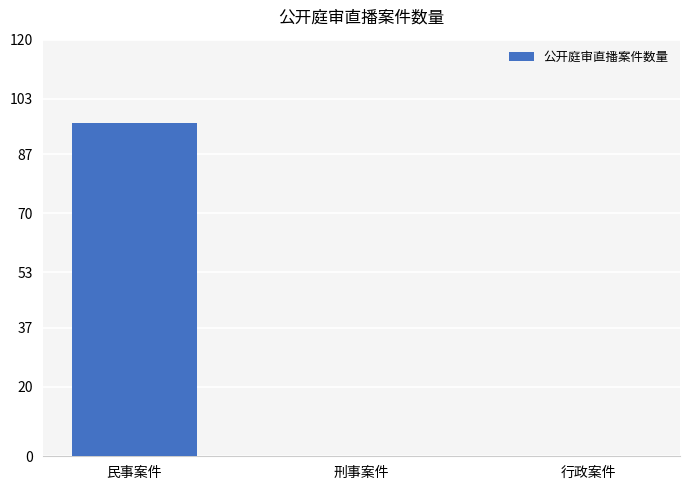

The chart shows a value of 150 at 民事案件. True or false?

False